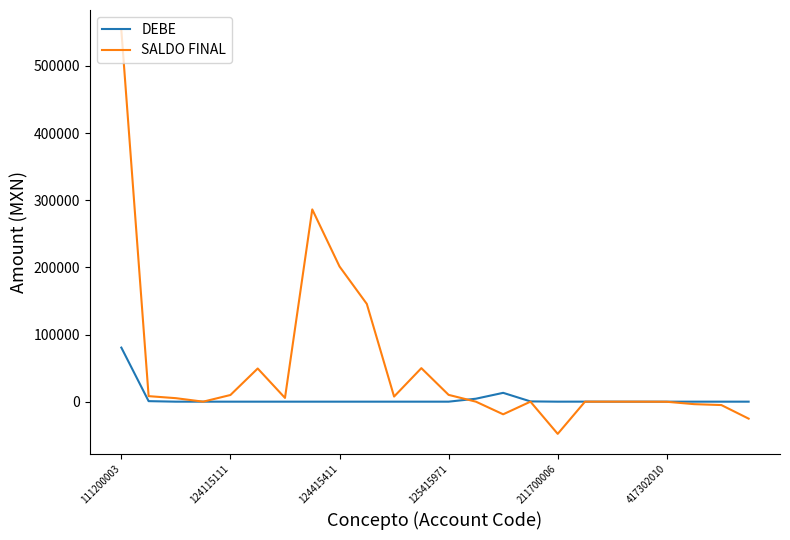

List the series in order of their overall mean, highest first.

SALDO FINAL, DEBE